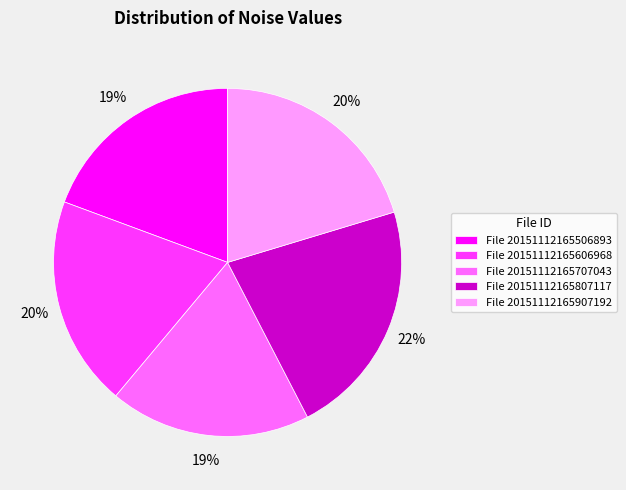

Which slice is the largest?

File 20151112165807117